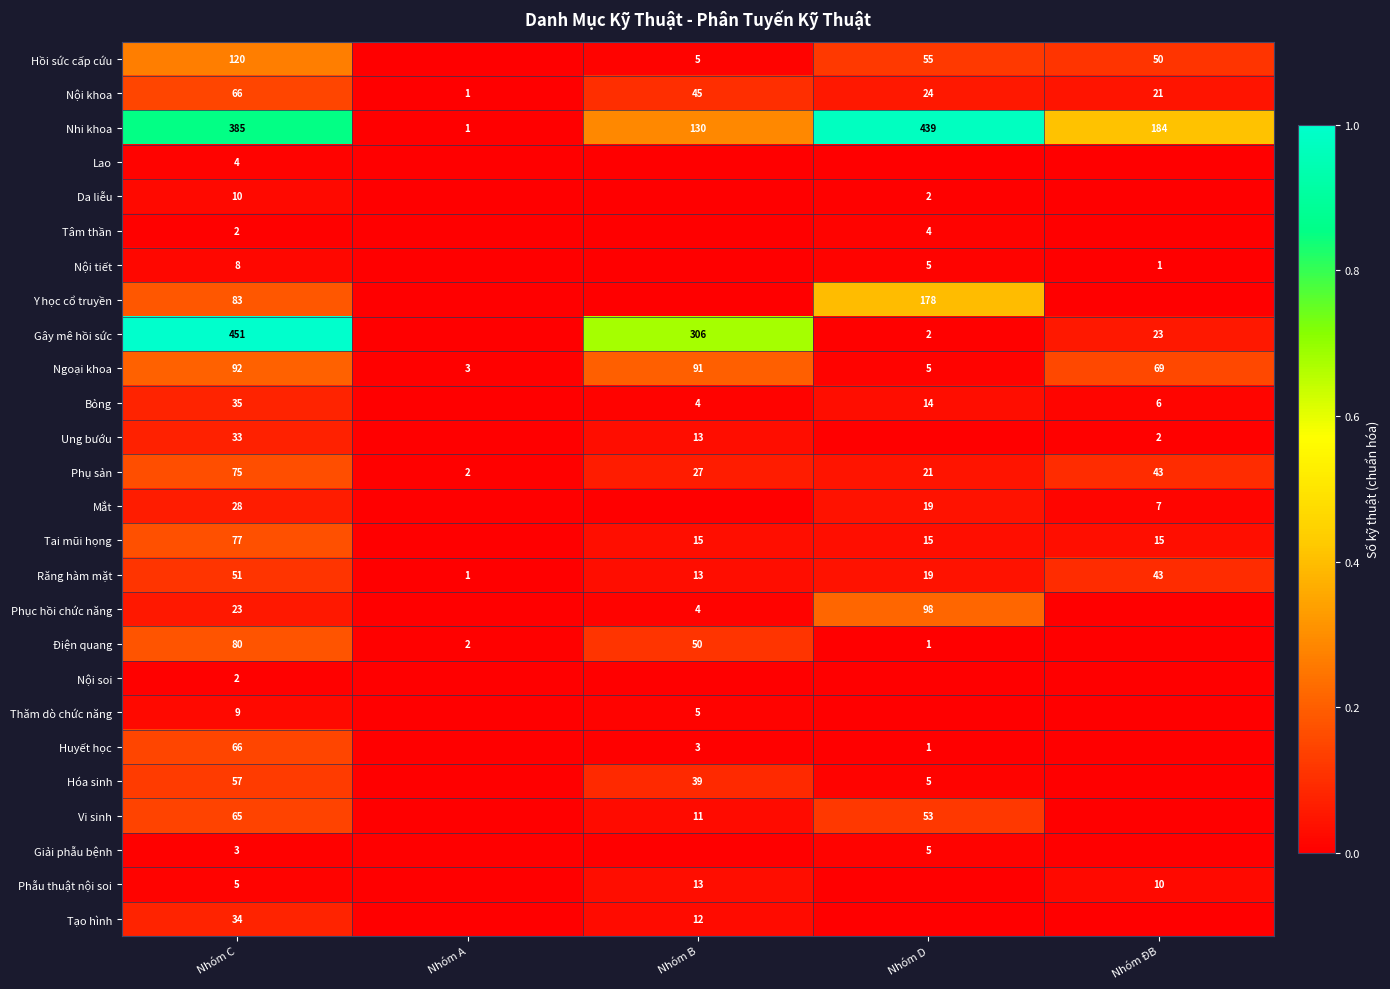

At which label does Nhi khoa reach its peak?

Nhóm D